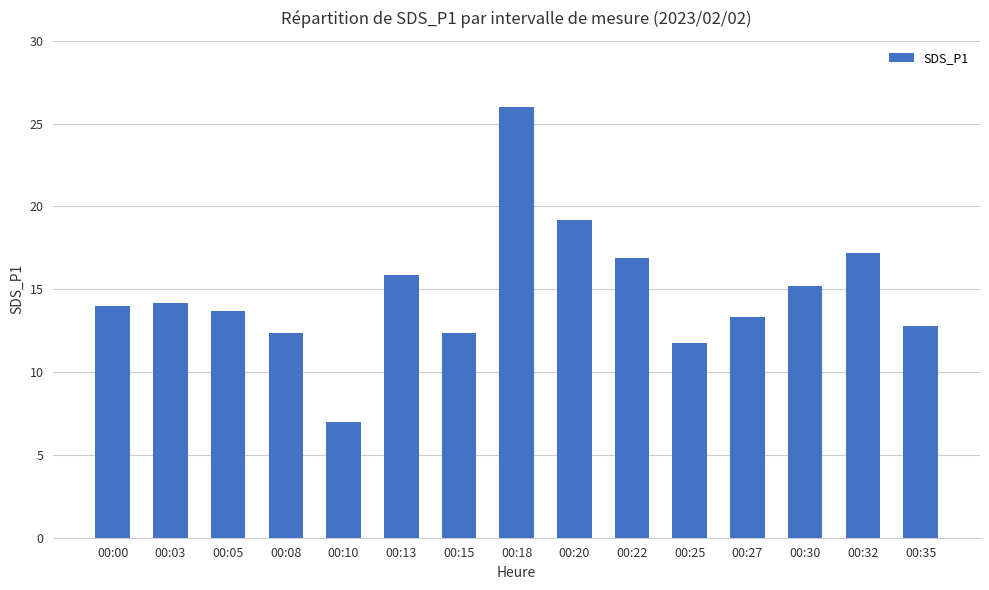

Reading left to right, extract all data points from this chart.

00:00=14.0	00:03=14.2	00:05=13.7	00:08=12.3	00:10=7.0	00:13=15.8	00:15=12.3	00:18=26.0	00:20=19.2	00:22=16.9	00:25=11.8	00:27=13.3	00:30=15.2	00:32=17.2	00:35=12.8